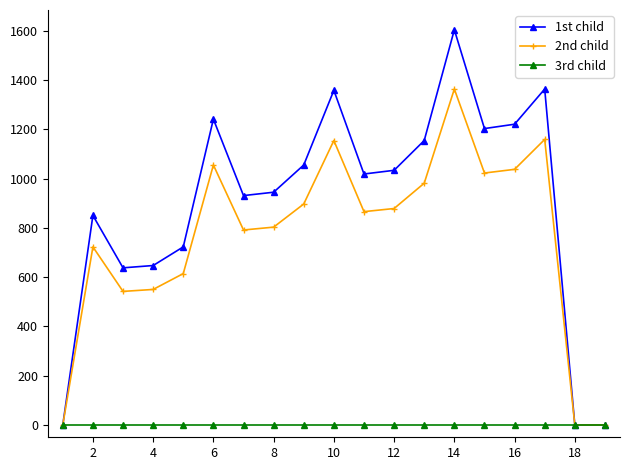

Rank the series by their maximum value, from highest to lowest.

1st child, 2nd child, 3rd child